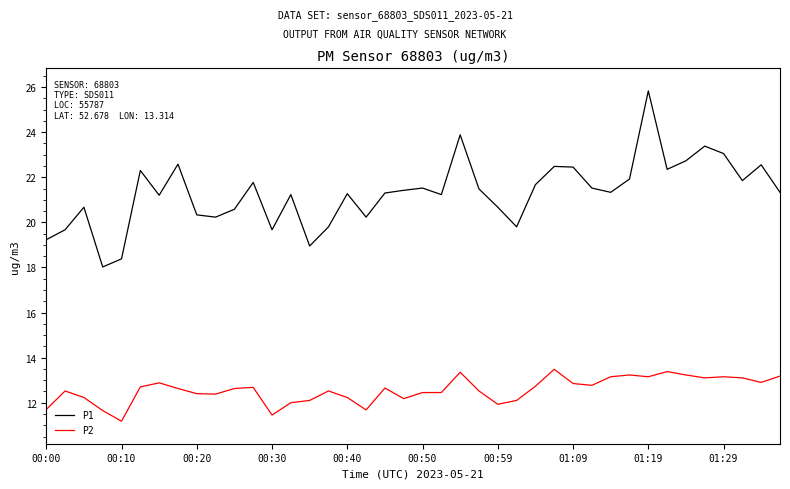

Rank the series by their average value, from lowest to highest.

P2, P1